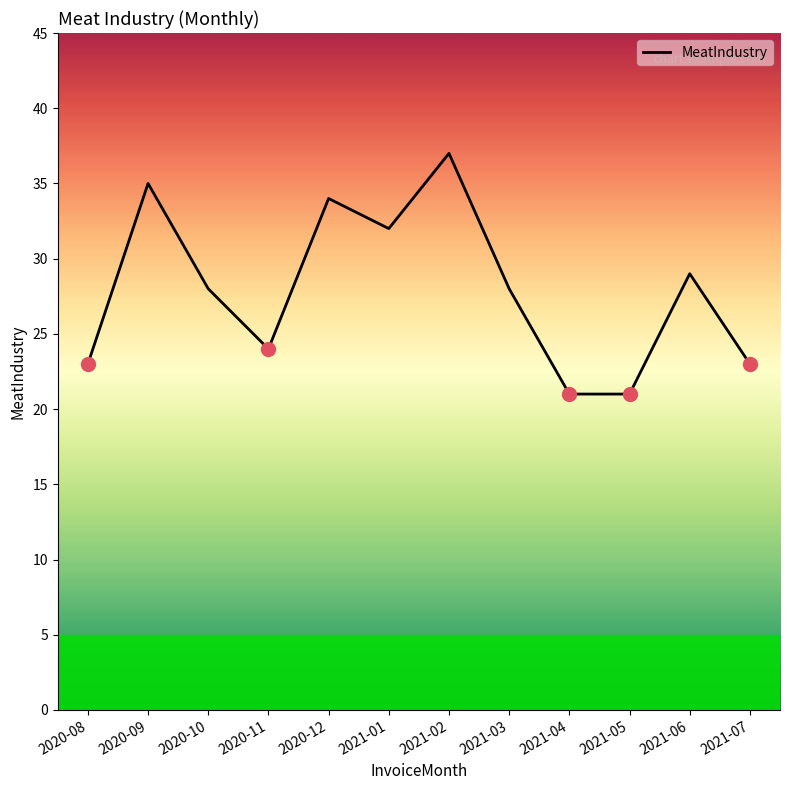

What is the ratio of the value at 2020-10 to the value at 2020-09?

0.8